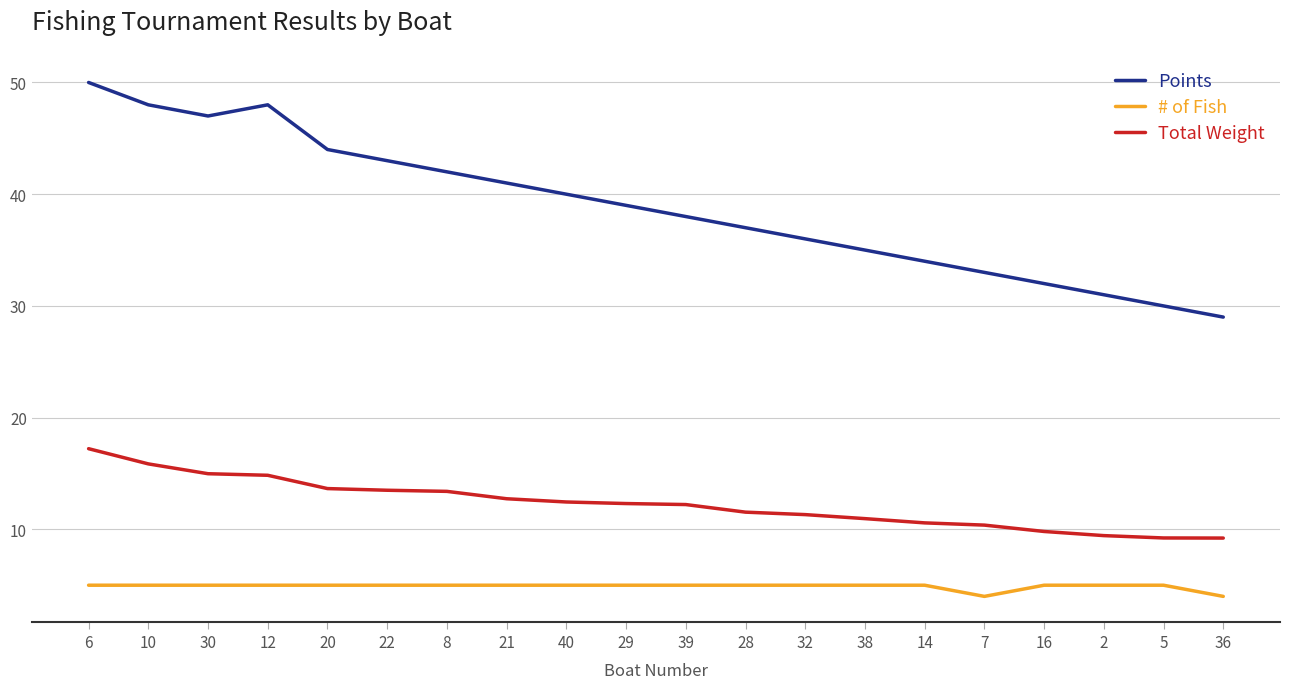

The Total Weight series shows 5.6 at 16. True or false?

False